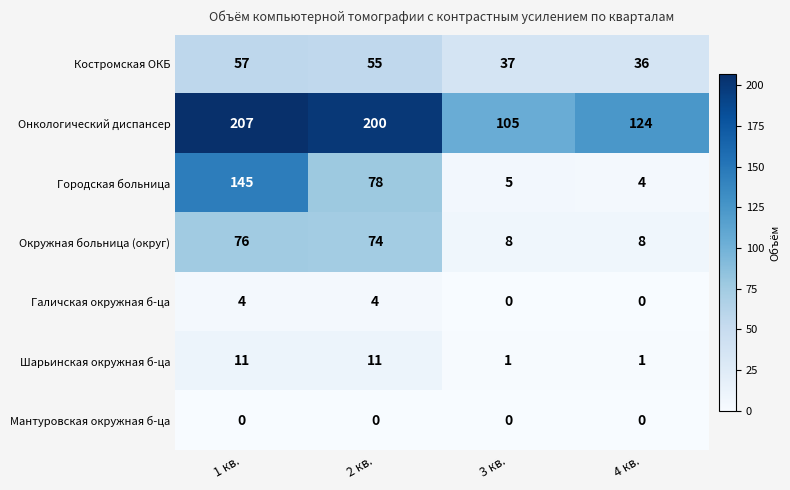

List the series in order of their peak value, highest first.

Онкологический диспансер, Городская больница, Окружная больница (округ), Костромская ОКБ, Шарьинская окружная б-ца, Галичская окружная б-ца, Мантуровская окружная б-ца